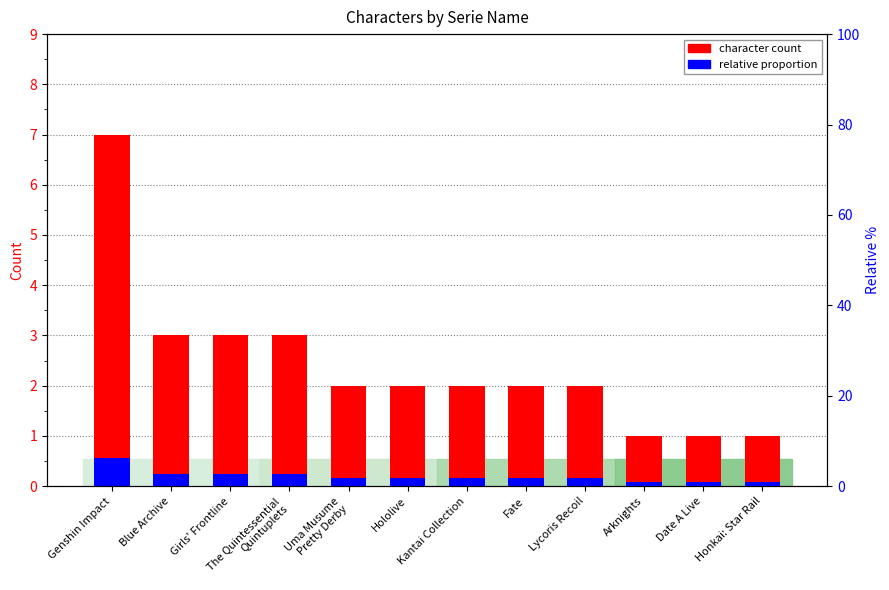

Does the chart contain stacked bars?

No